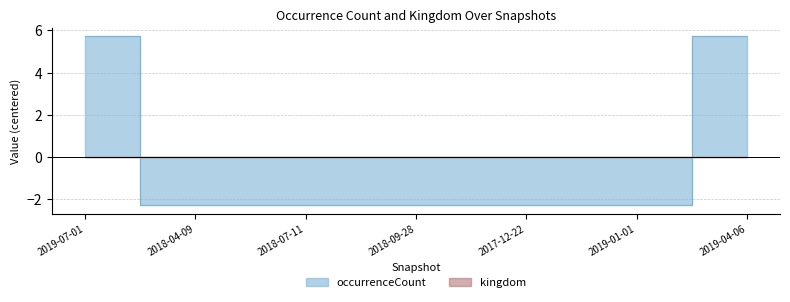

What position from the left is 2019-07-01?

1